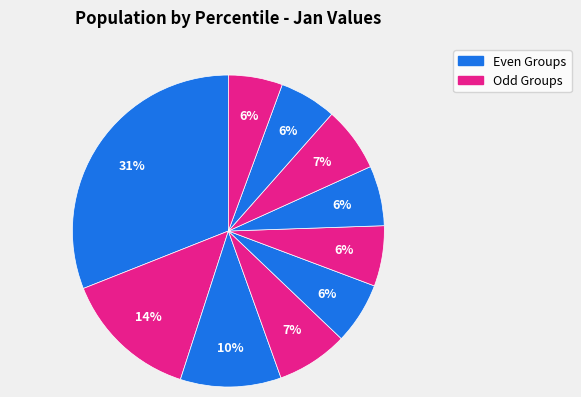

To the nearest percent, what is the average slice percentage?

10%